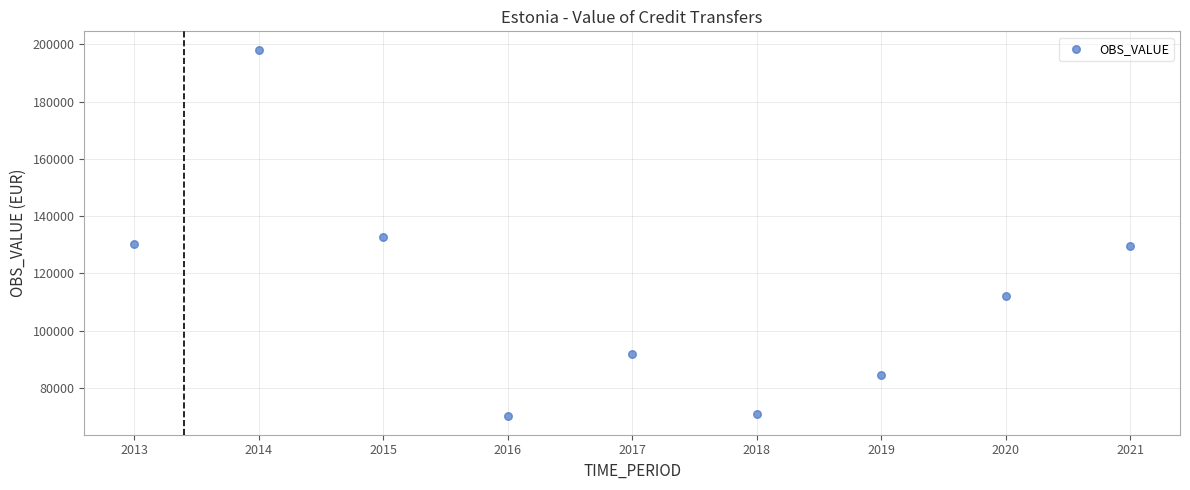

What is the average X value?

2017.0